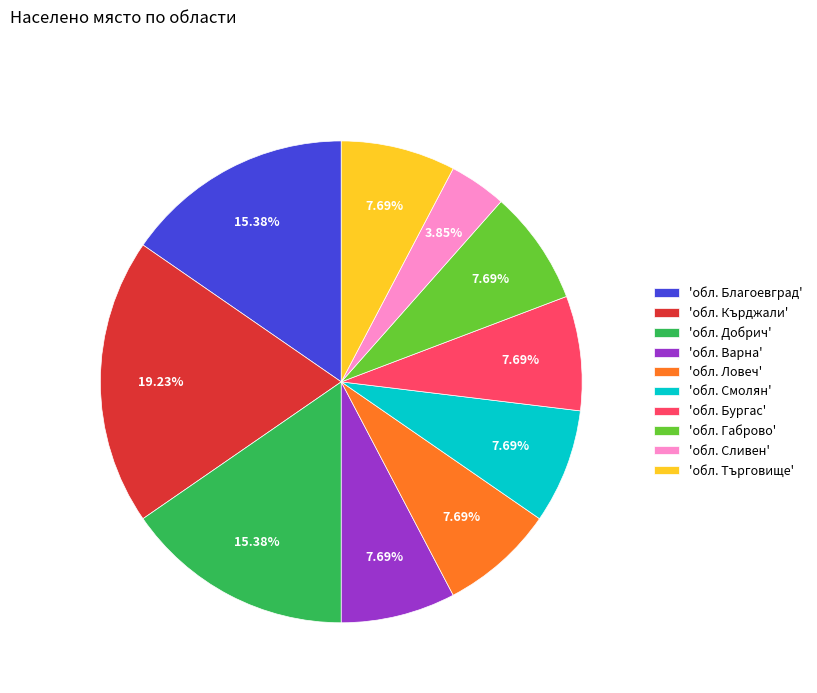

Which has a higher value, 'обл. Добрич' or 'обл. Сливен'?

'обл. Добрич'